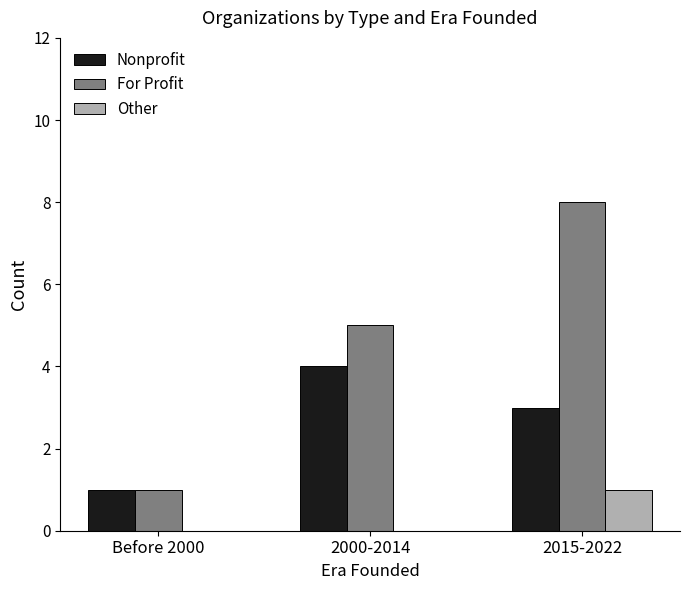

Are the bars horizontal?

No